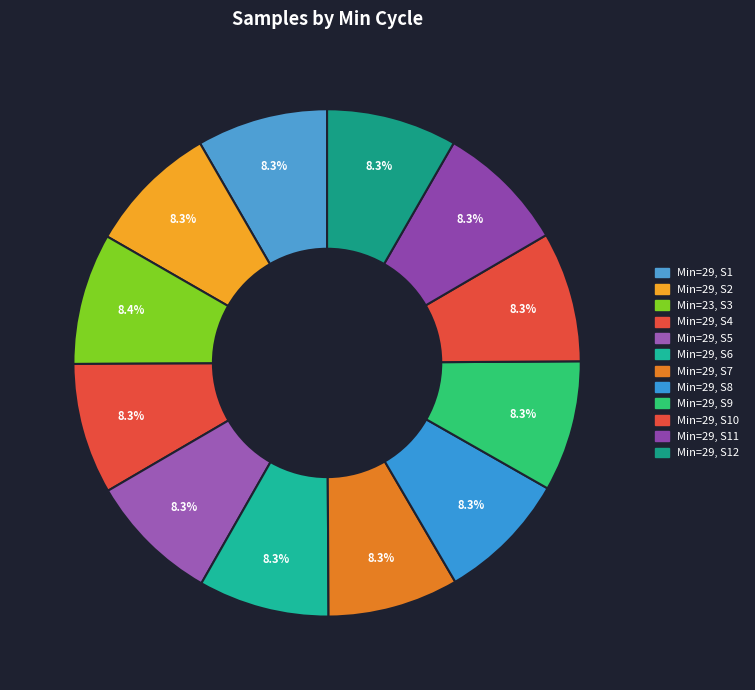

How many slices are in this pie chart?

12